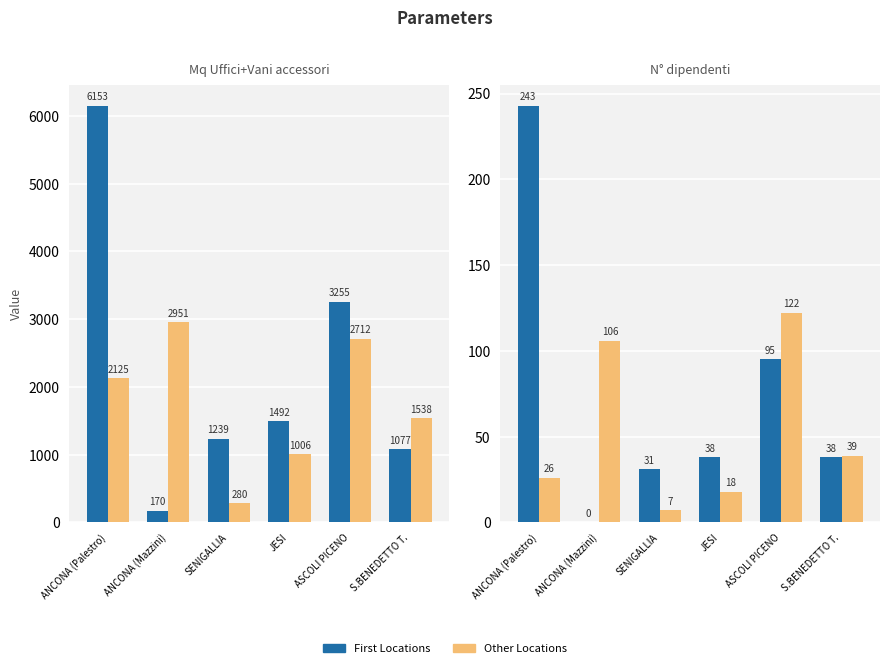

What value does the Group A series have at S.BENEDETTO T., to the nearest 5?

40